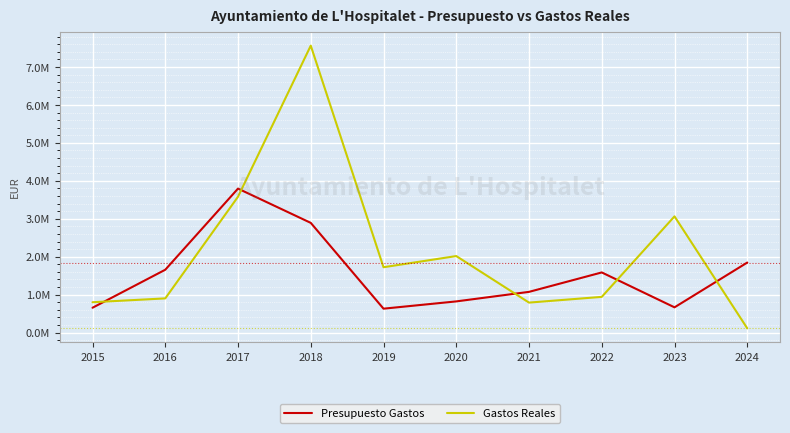

Does the chart display data point markers on the line(s)?

No